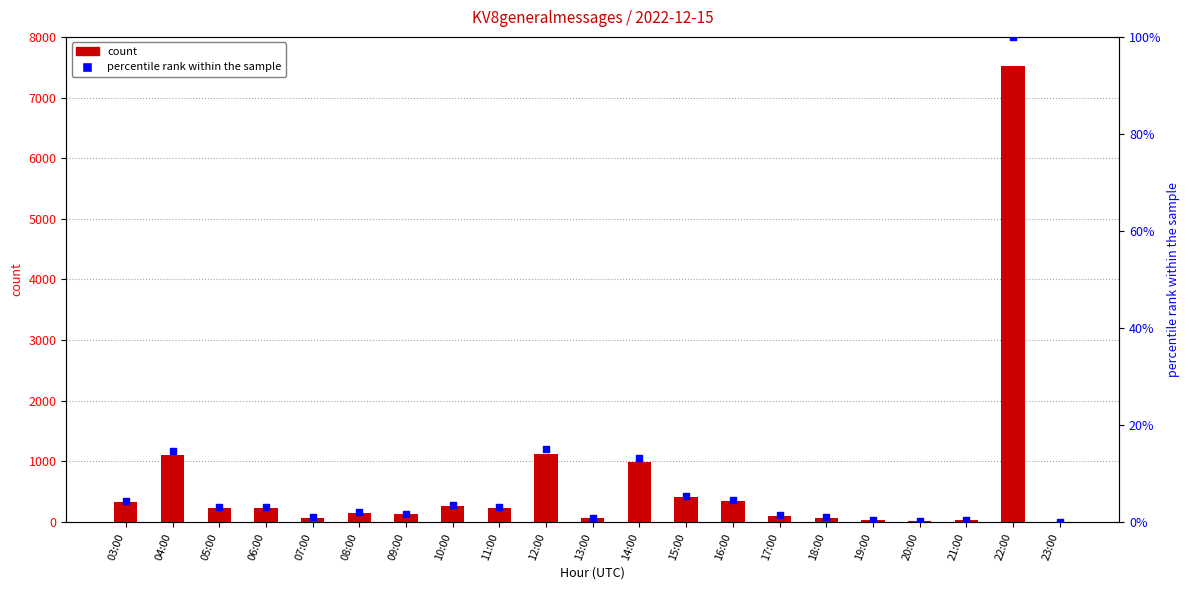

Which series contains the lowest Y value?

percentile rank within the sample